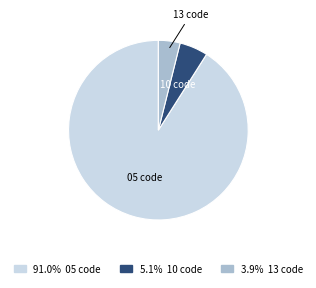

Does 91.0% 05 code account for over 50% of the chart?

Yes